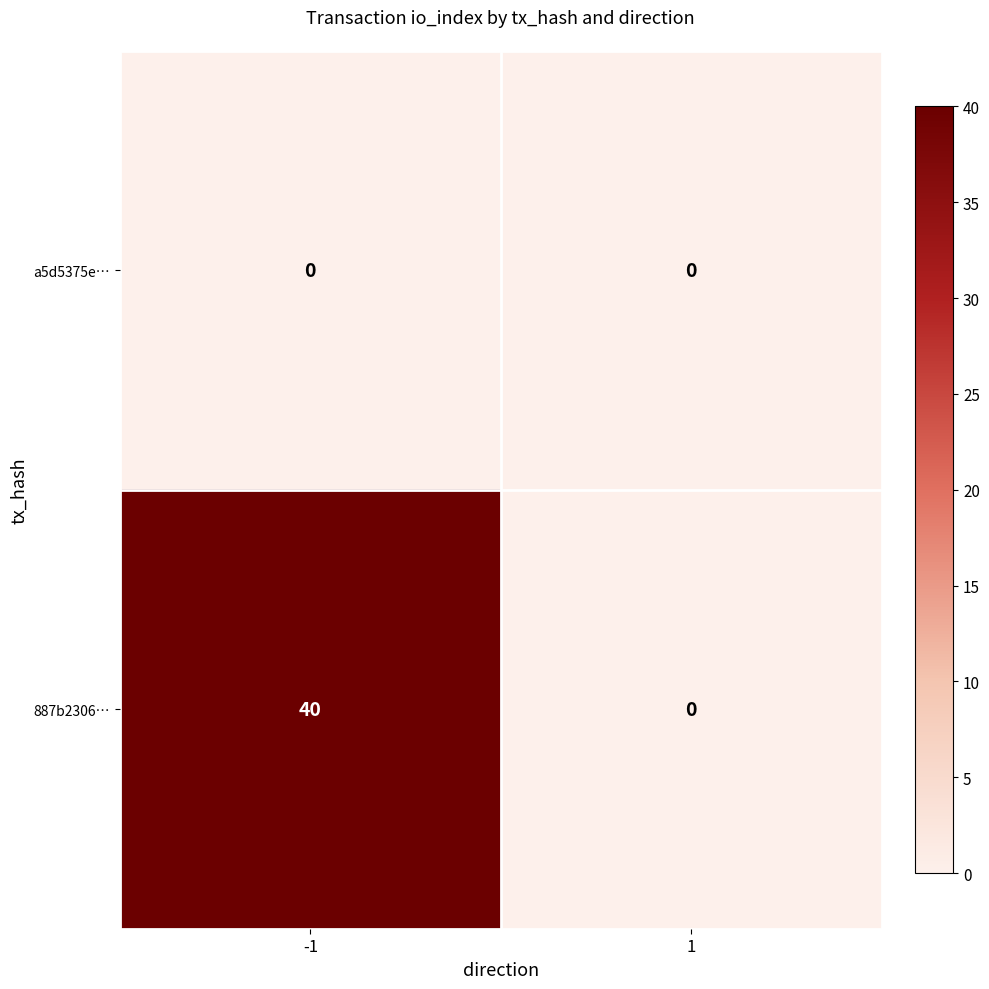

Rank the series at -1 from highest to lowest value.

887b2306…, a5d5375e…